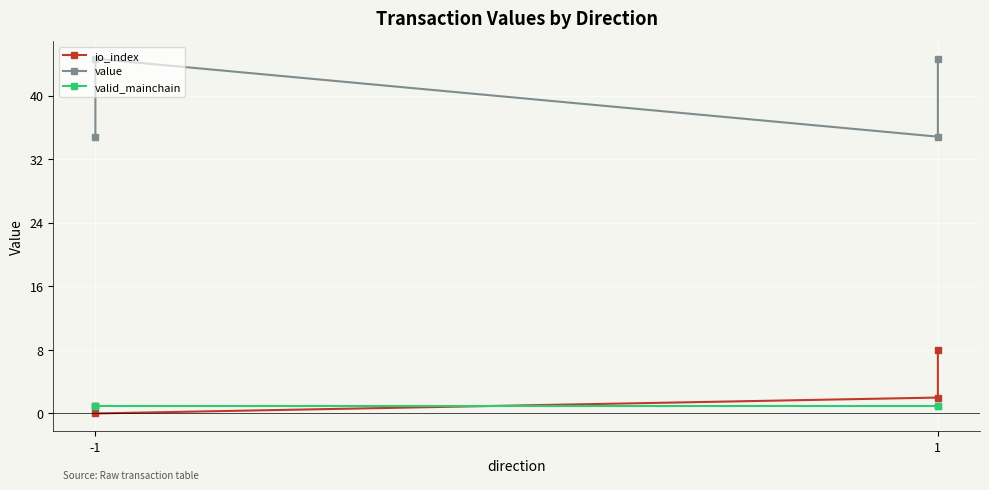

What is the average value of the io_index series?

2.8